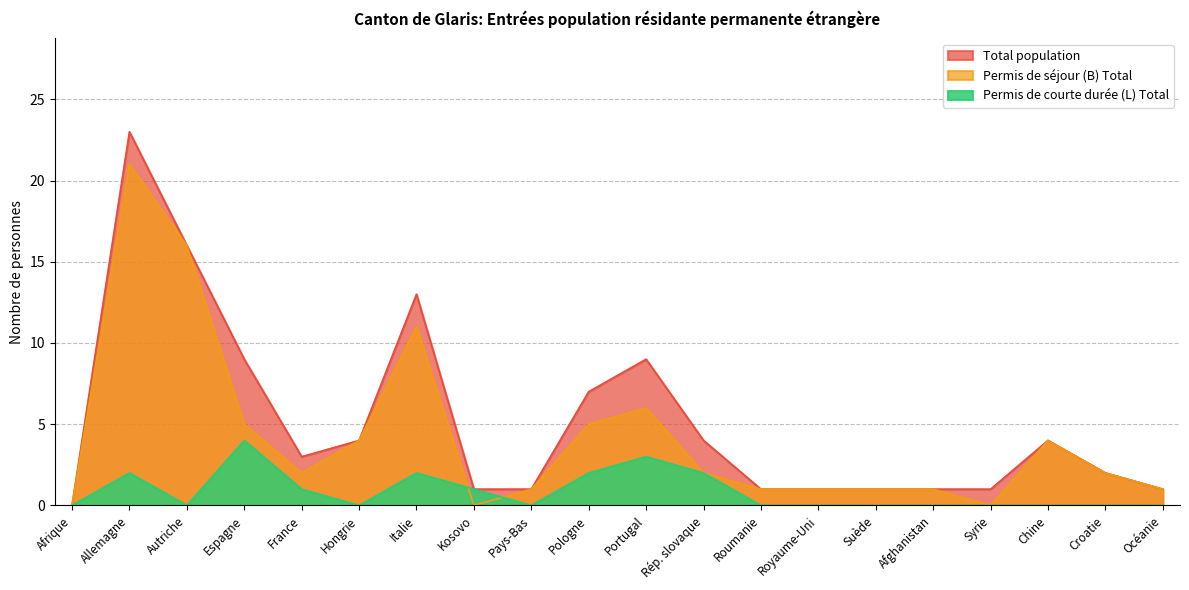

Rank the series by their average value, from highest to lowest.

Total population, Permis de séjour (B) Total, Permis de courte durée (L) Total